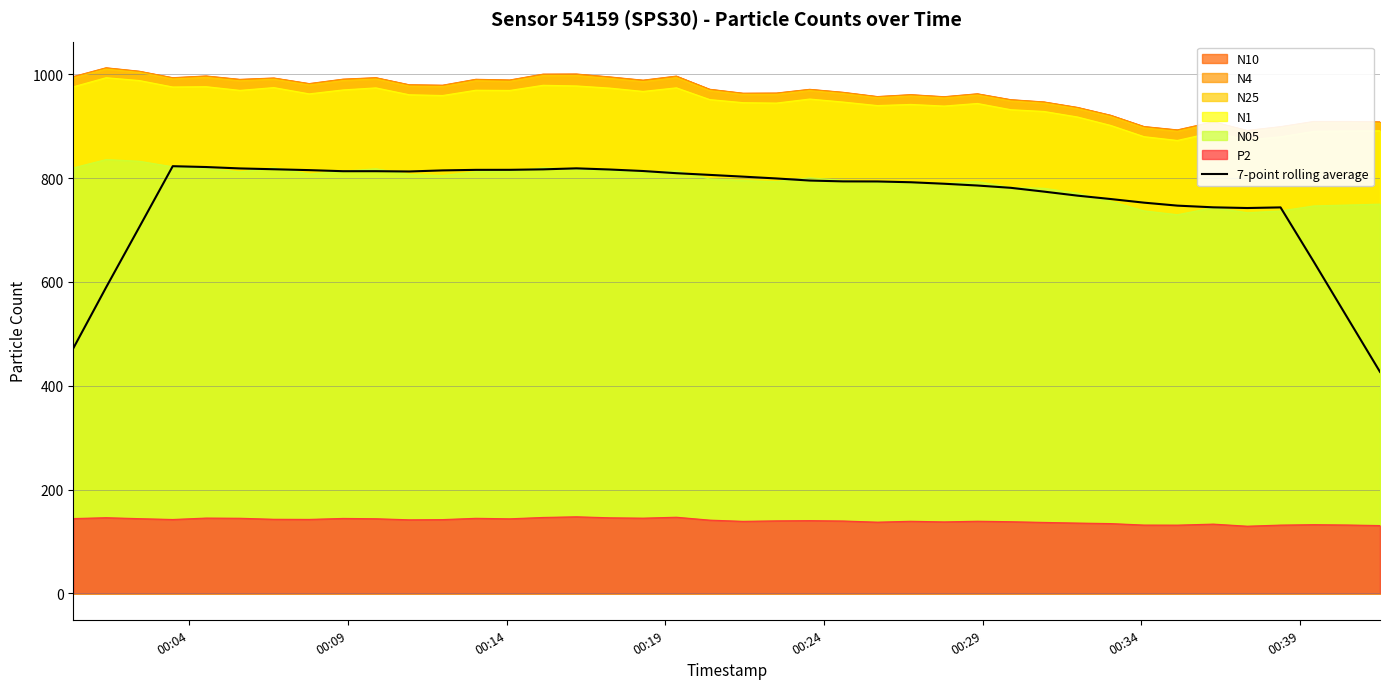

What is the greatest value displayed?

822.7